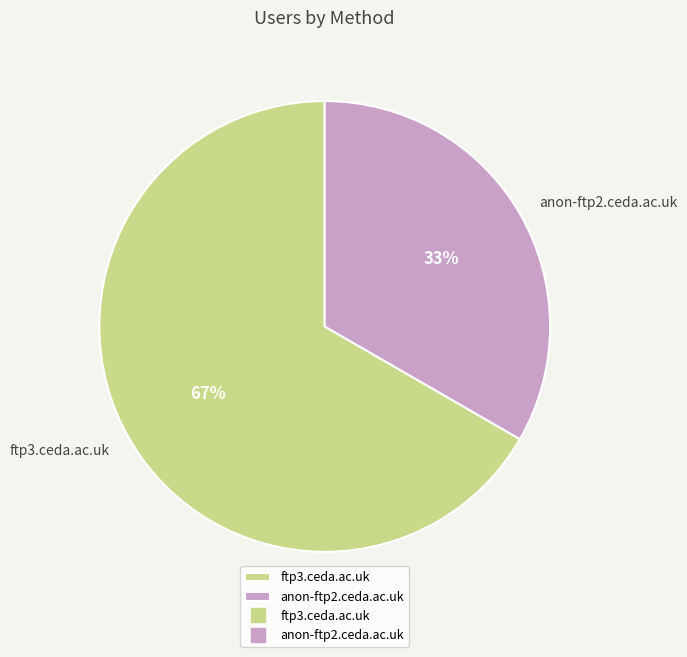

True or false: ftp3.ceda.ac.uk accounts for 58% of the total.

False